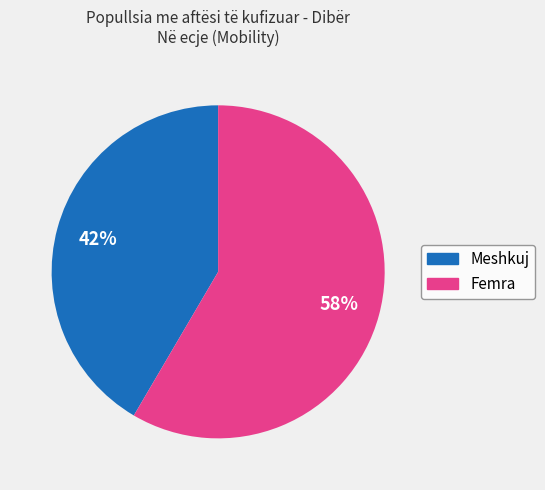

Is Femra the majority of the pie?

Yes